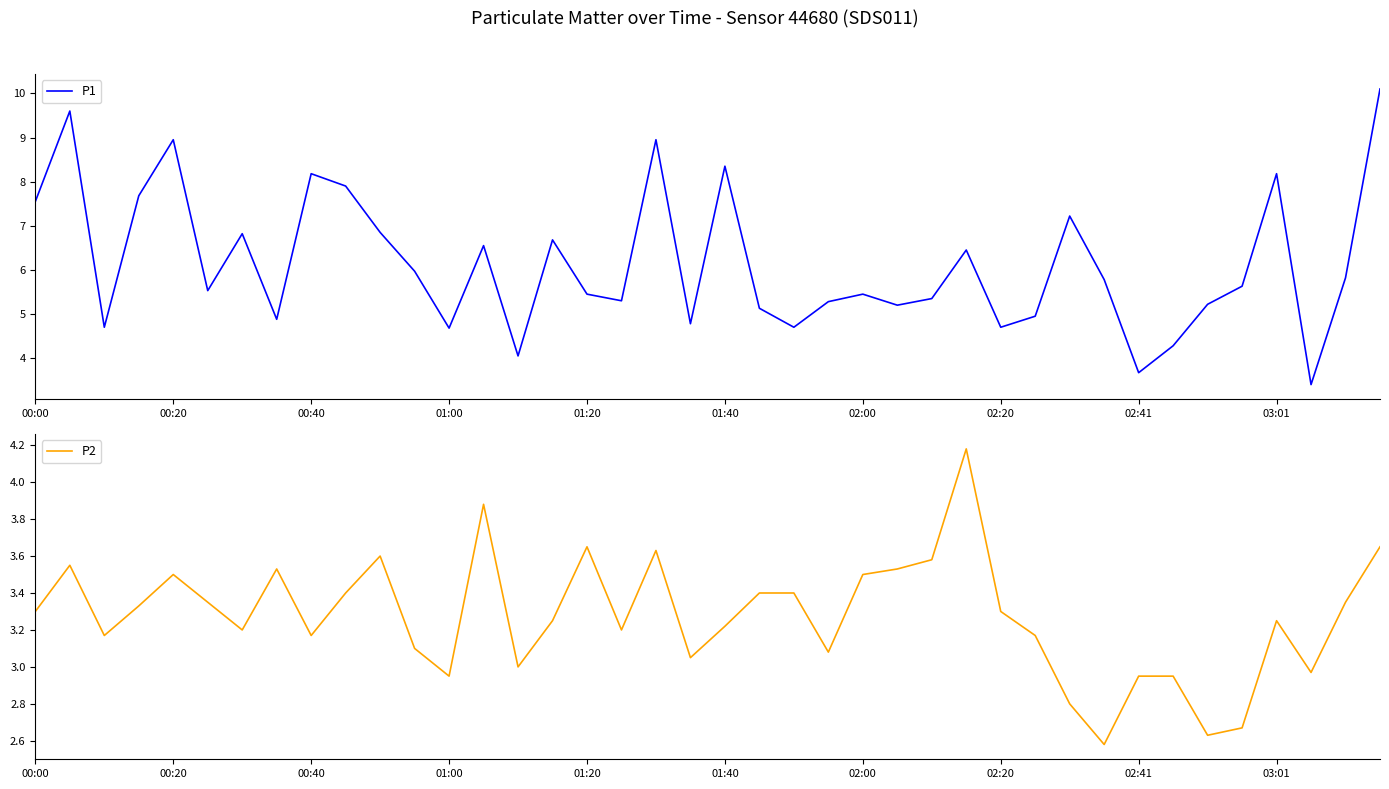

What is the maximum value for P1?

10.1